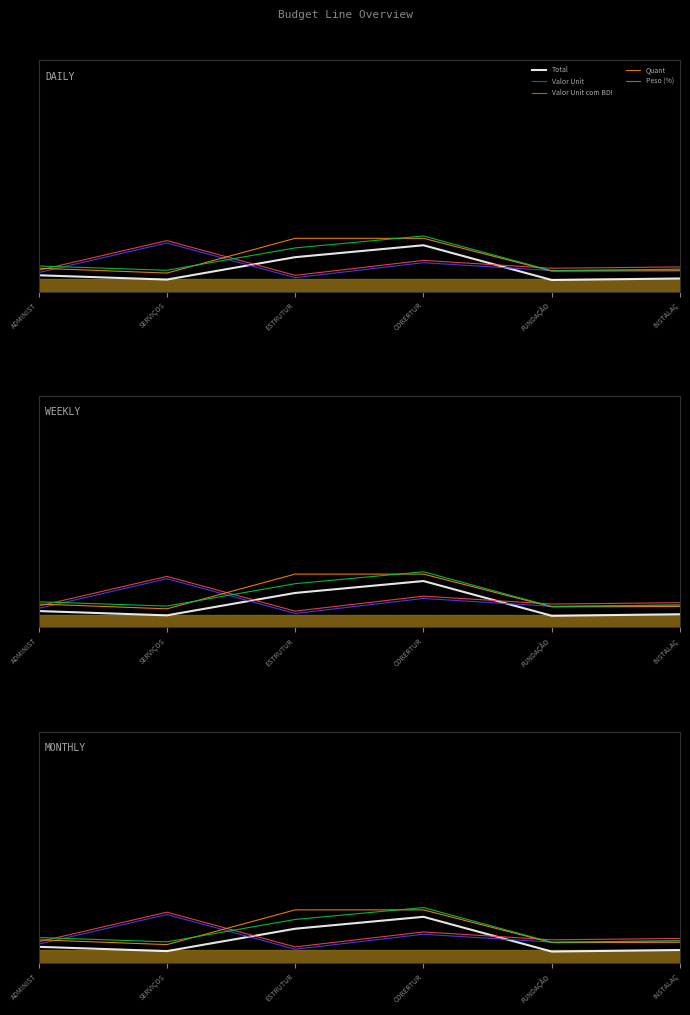

True or false: Peso (%) and Valor Unit com BDI intersect in this chart.

True